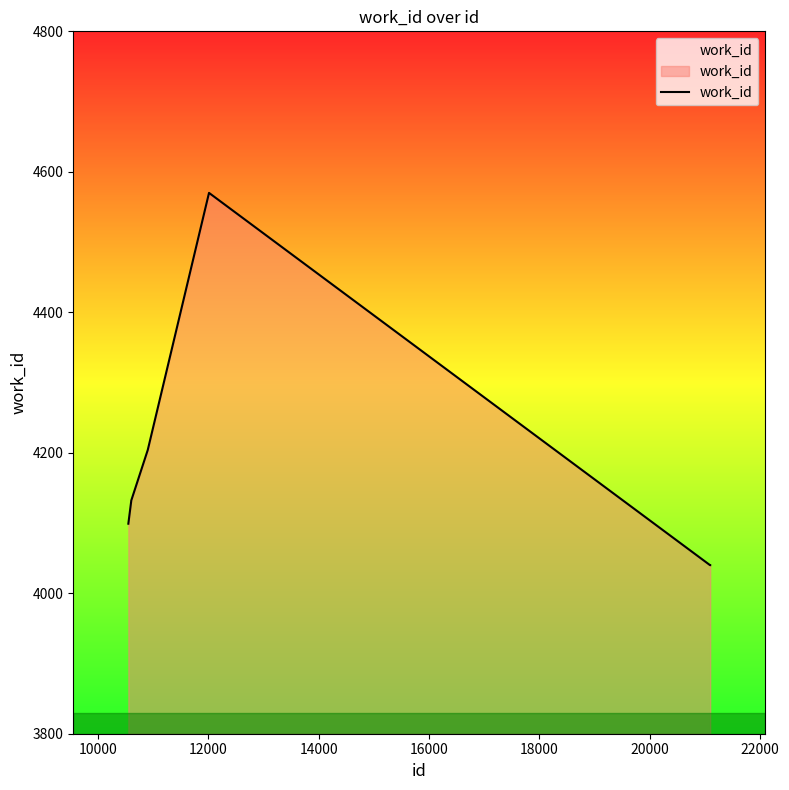

What is the average value?

4174